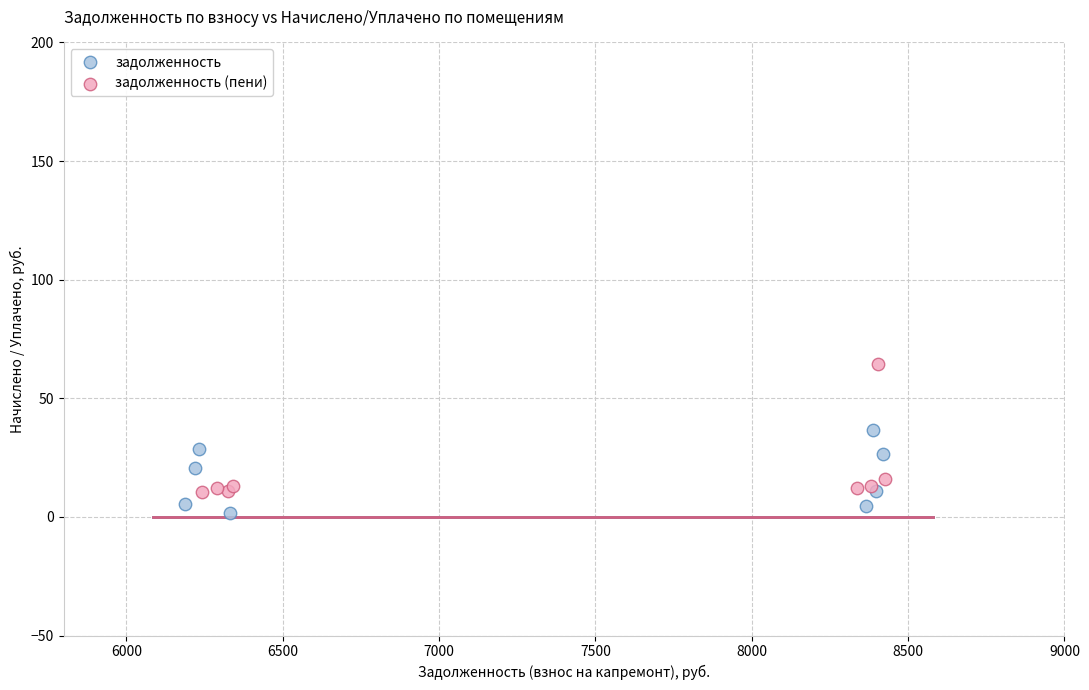

What are all the series names shown in the legend?

задолженность, задолженность (пени)